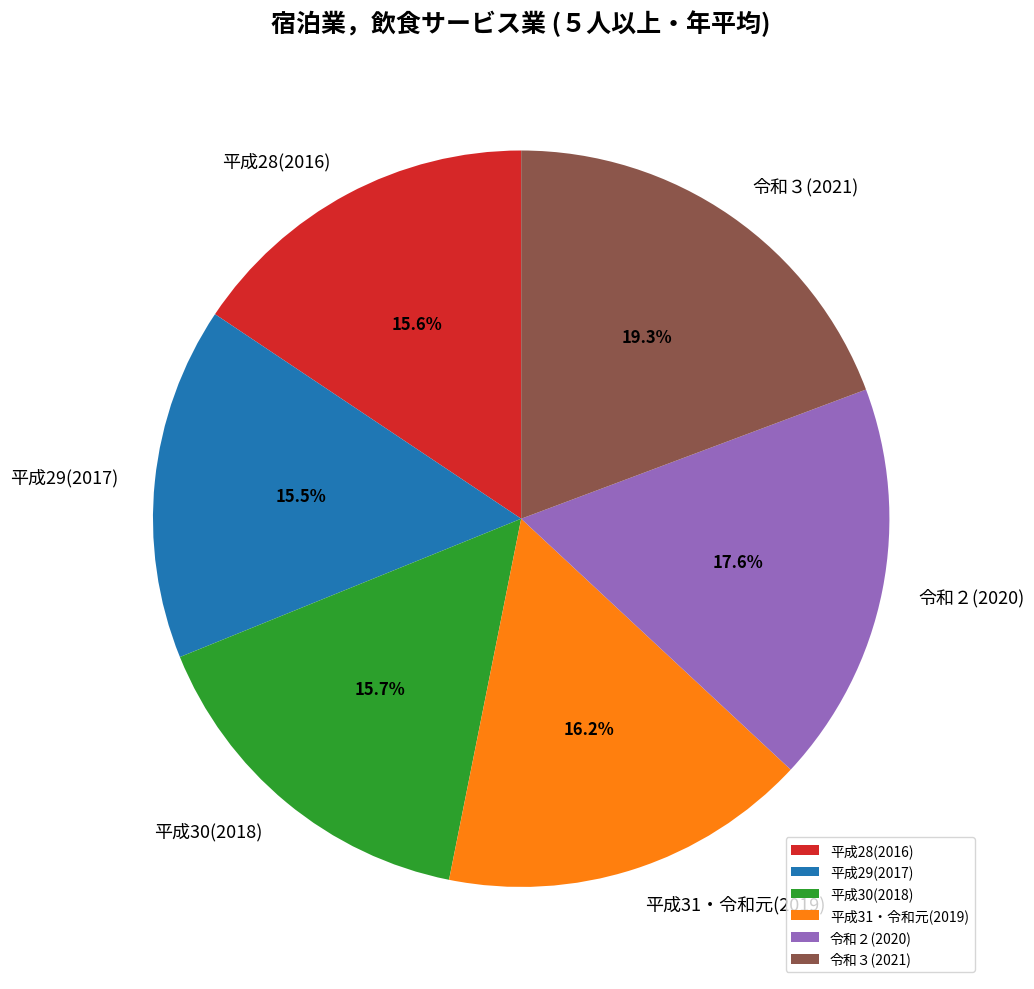

What is the ratio of the value at 平成29(2017) to the value at 令和３(2021)?

0.8